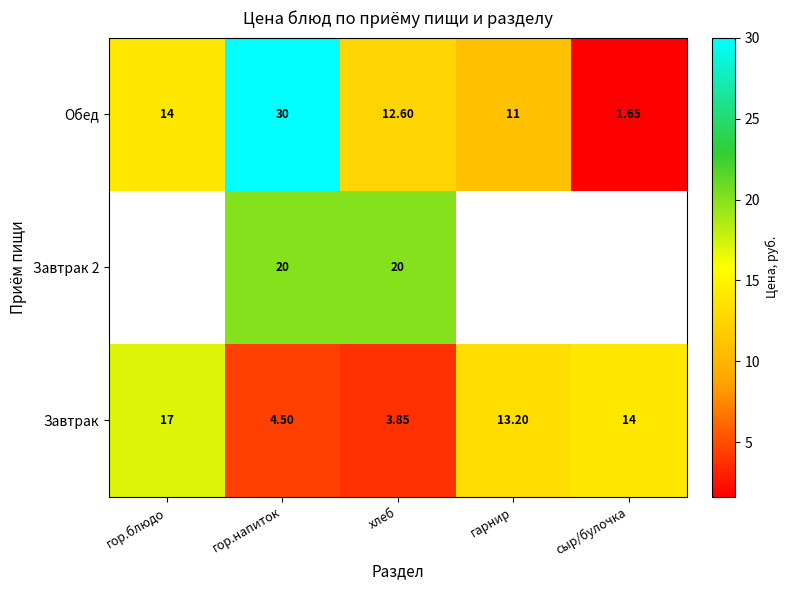

Which series changed the most between гор.напиток and хлеб?

Обед